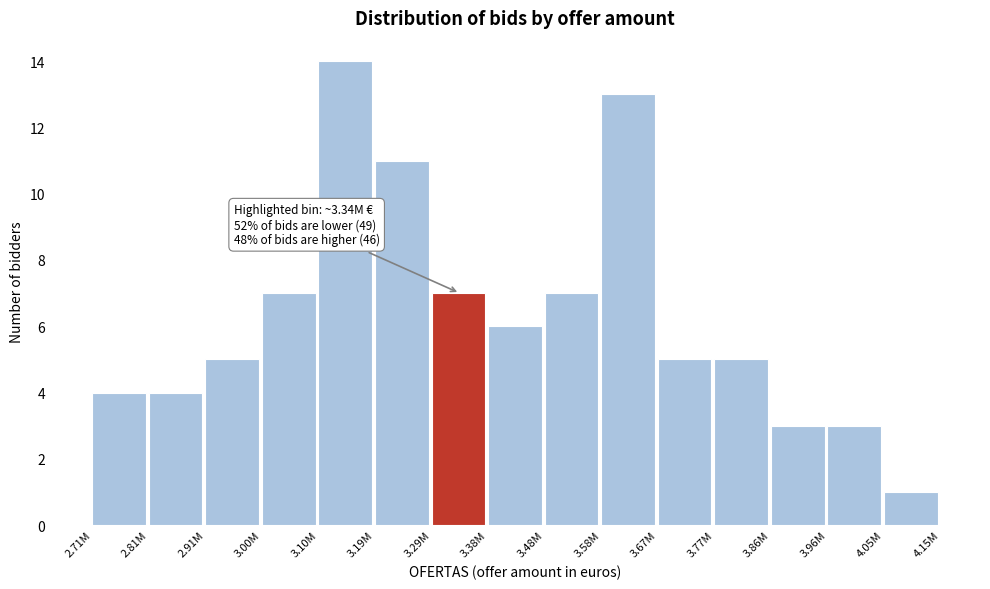

Reading left to right, transcribe all the data shown in this chart.

2.71M=4	2.81M=4	2.91M=5	3.00M=7	3.10M=14	3.19M=11	3.29M=7	3.38M=6	3.48M=7	3.58M=13	3.67M=5	3.77M=5	3.86M=3	3.96M=3	4.05M=1